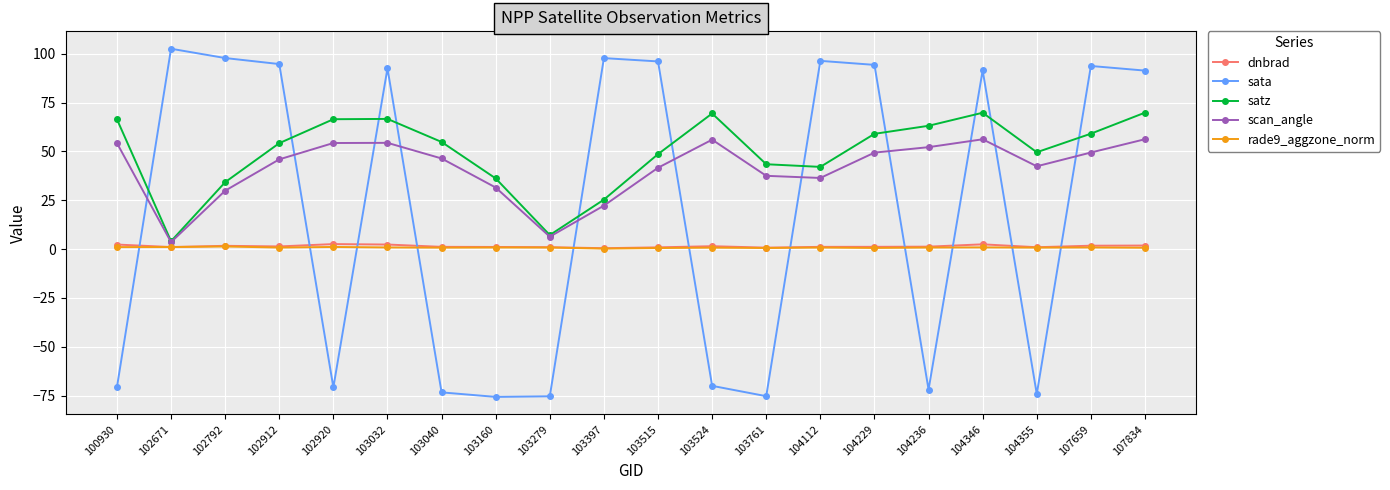

What is the value of the sata point at the 12th from the left?

-70.0